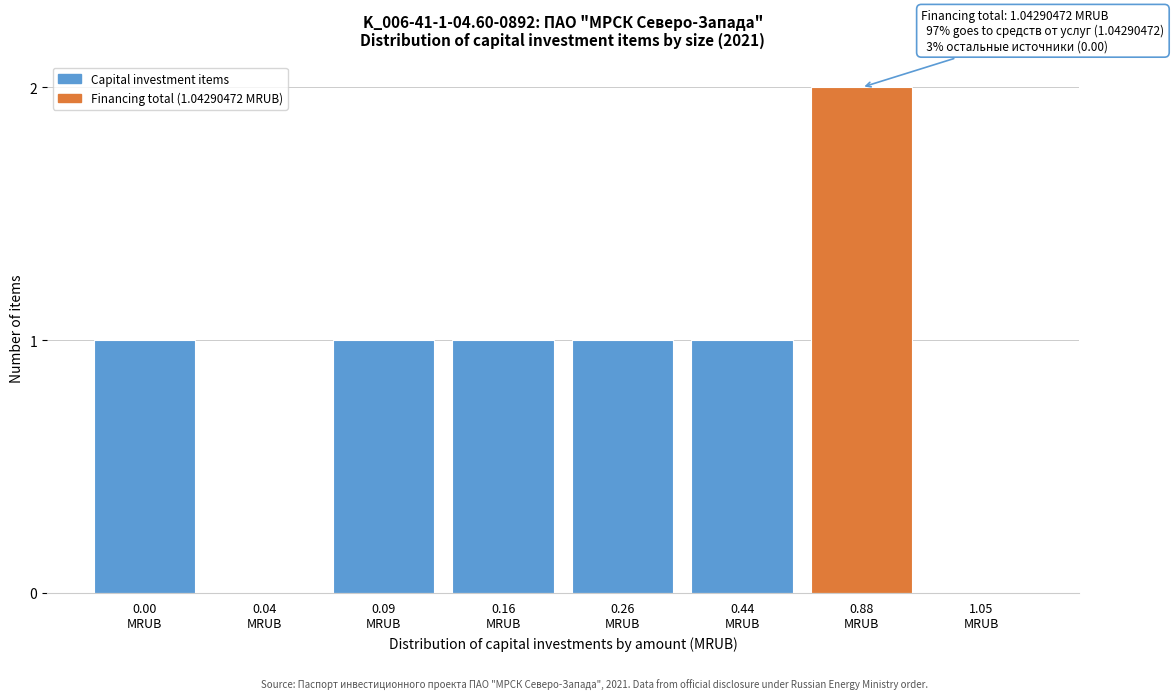

What is the sum of all values?

7